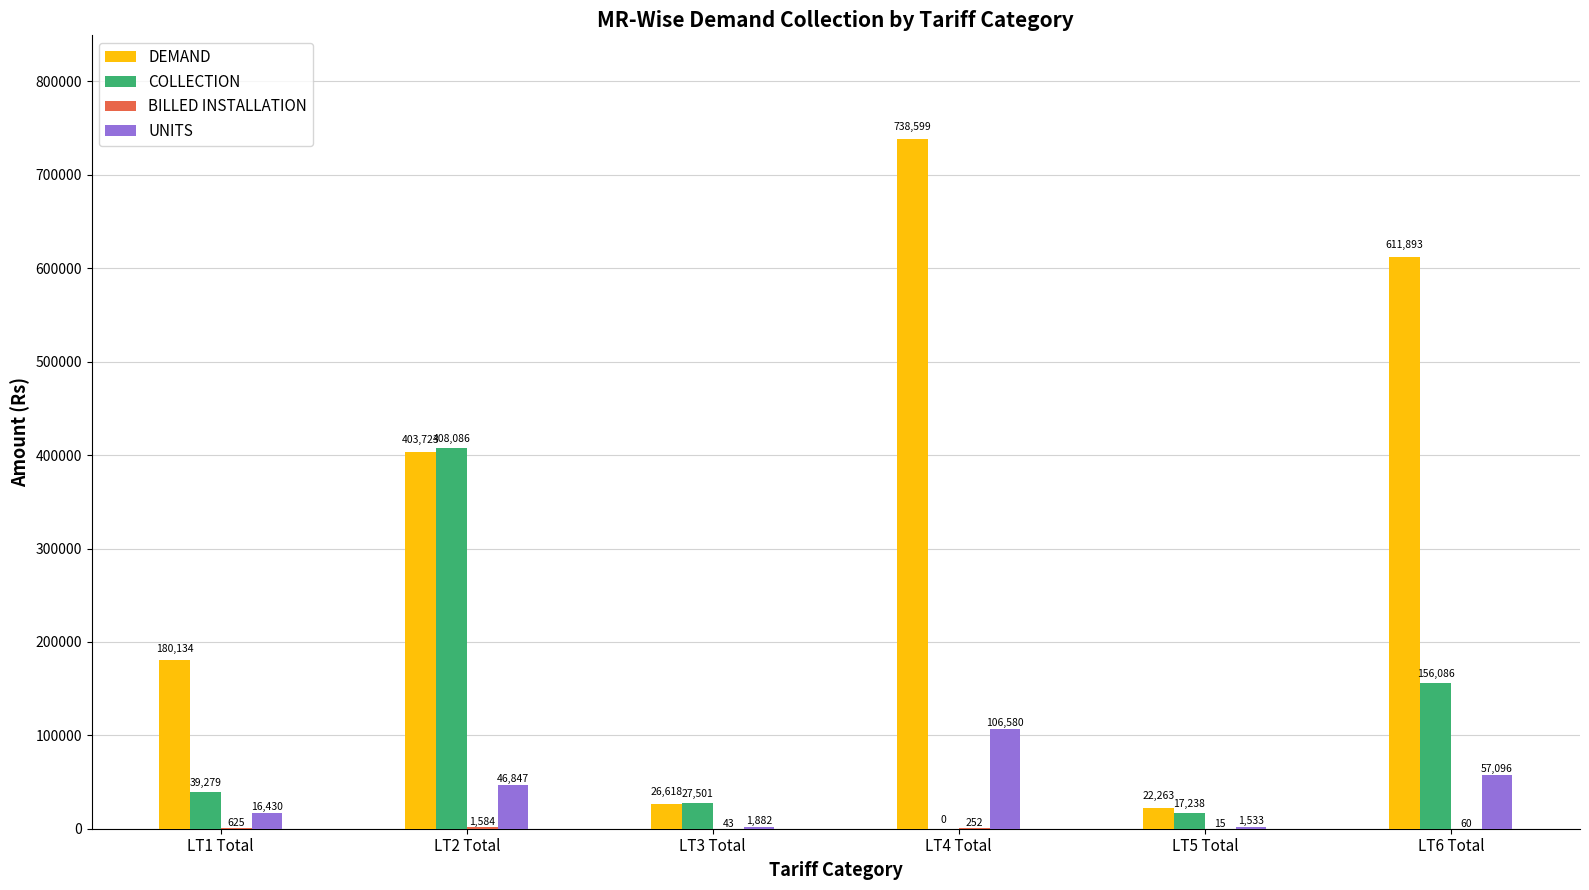

Does the chart contain stacked bars?

No